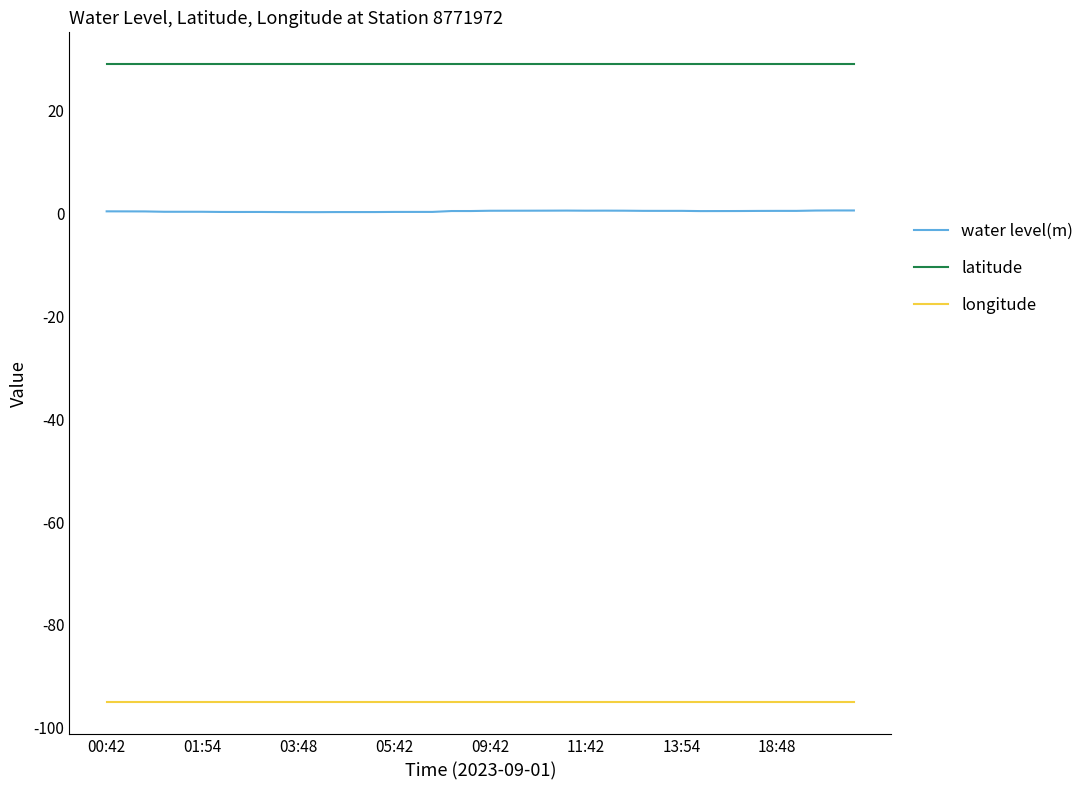

What are all the series names shown in the legend?

water level(m), latitude, longitude